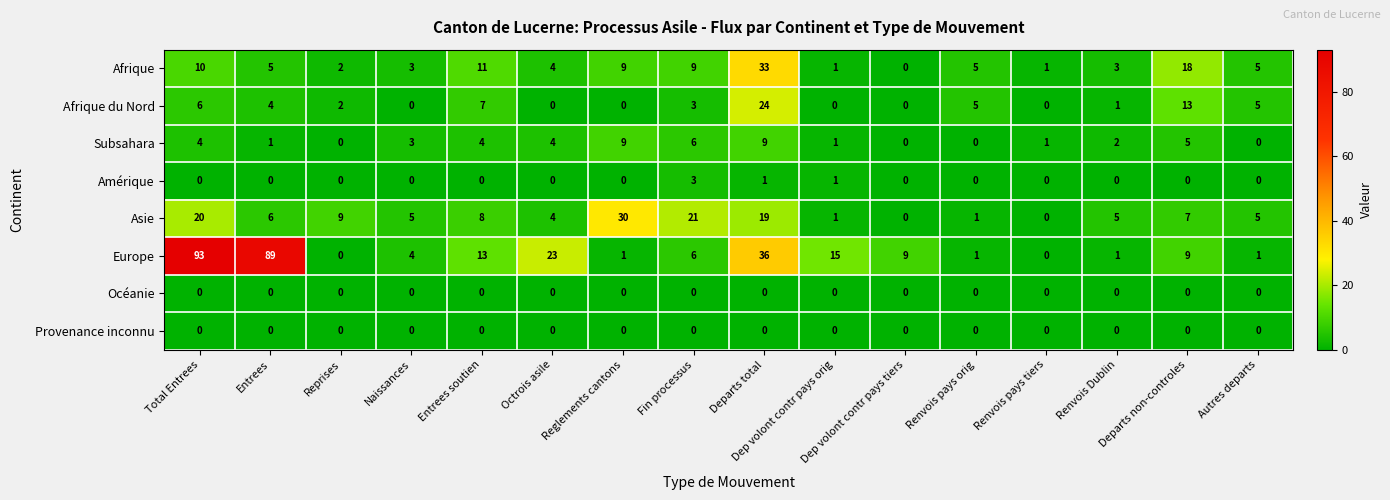

Which series has the largest range (max minus min)?

Europe